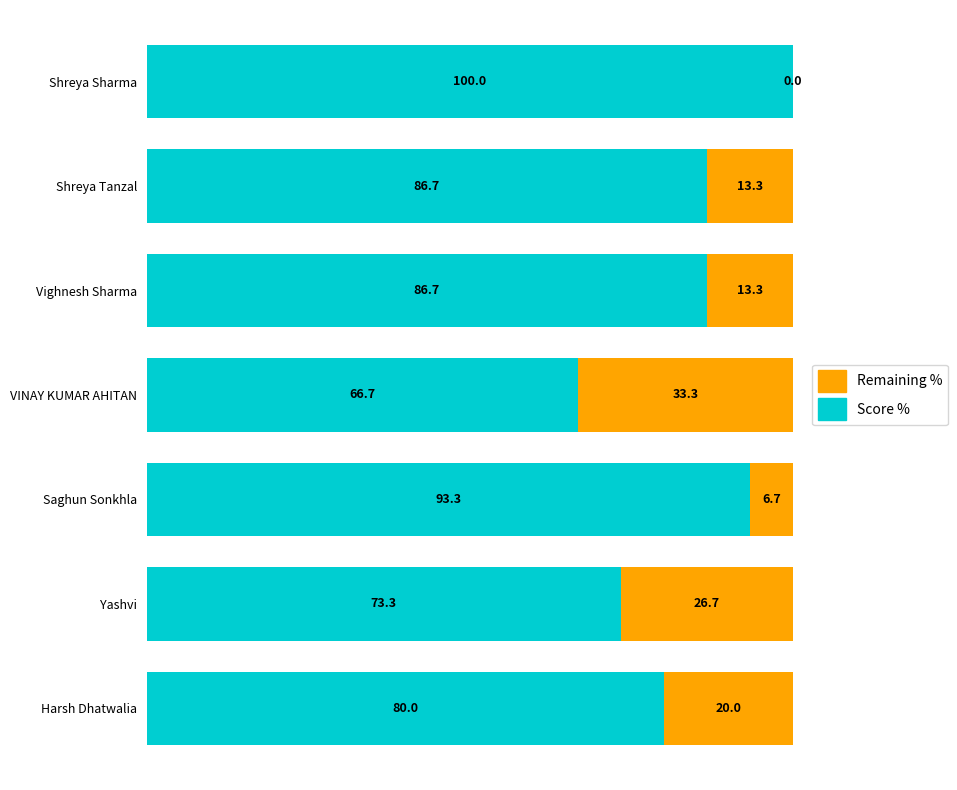

What is the total value across all series at Shreya Sharma?

100.0